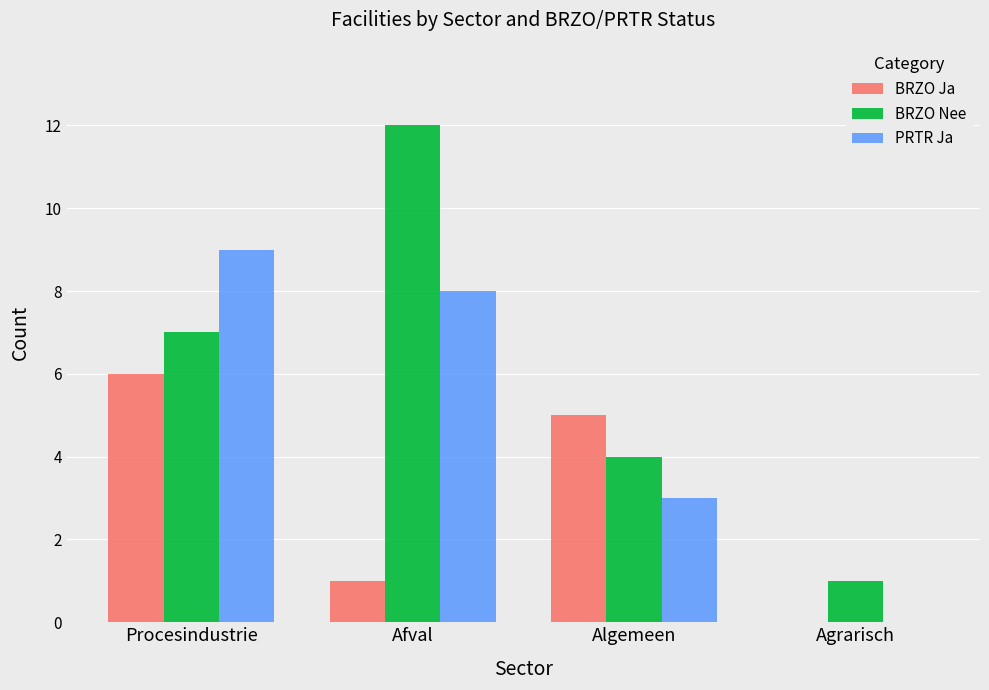

How many groups of bars are there?

4